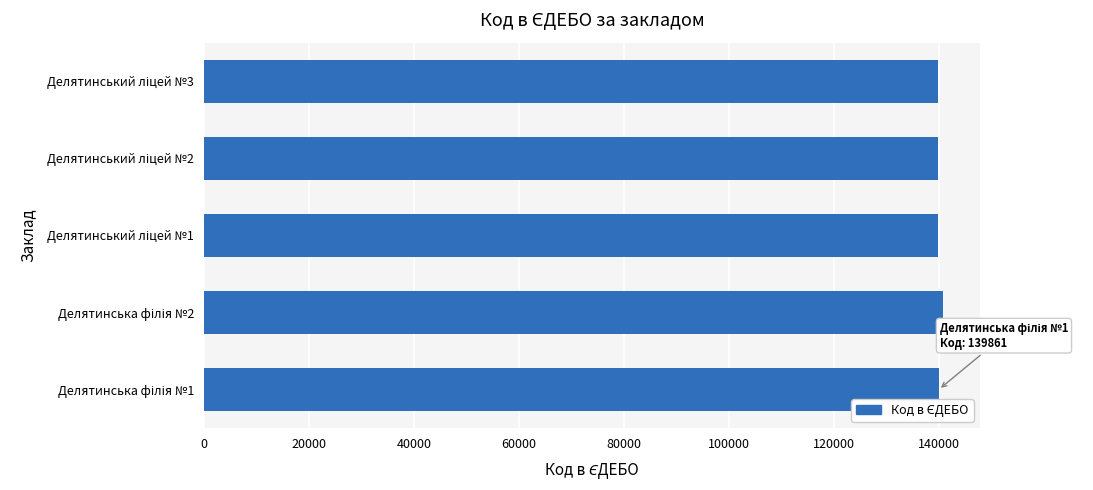

How many bars are there in total?

5